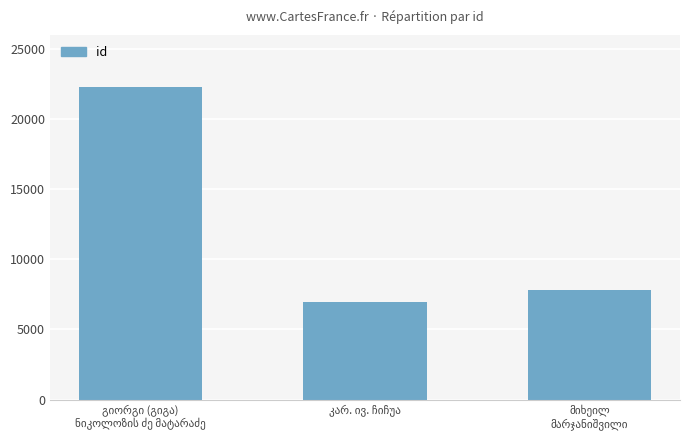

What is the value of the 3rd bar from the left?

7834